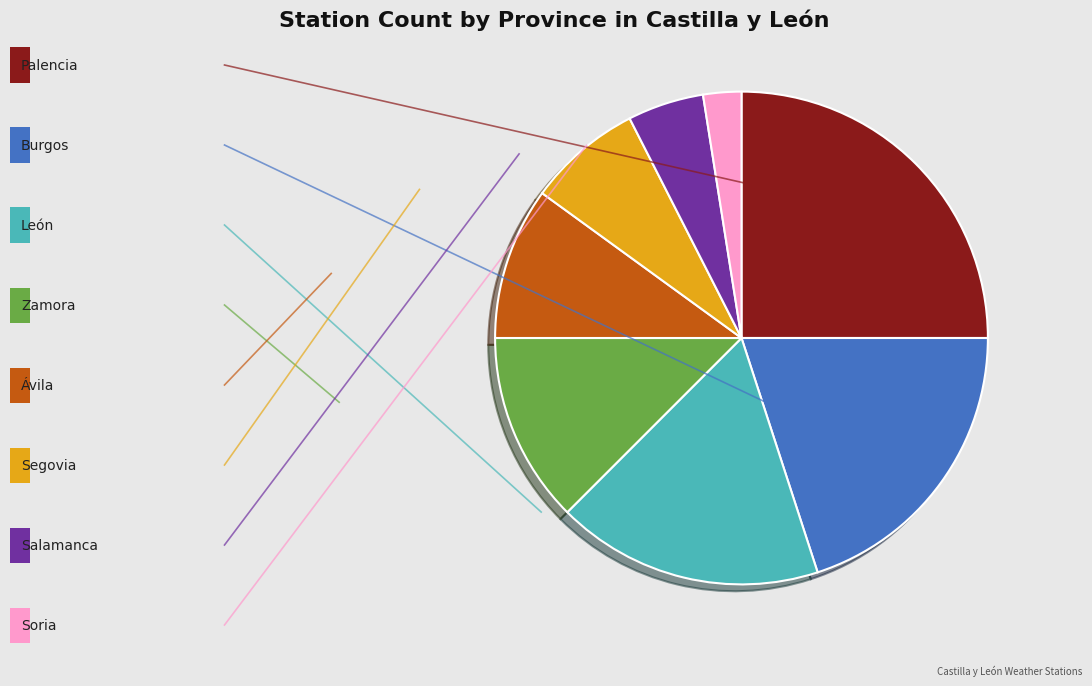

Is there any slice that represents more than half of the pie?

No